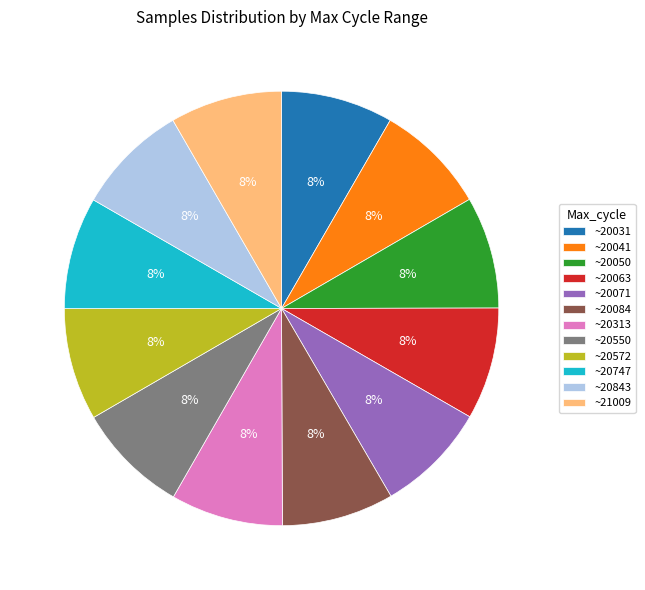

Is there a majority slice in this chart?

No